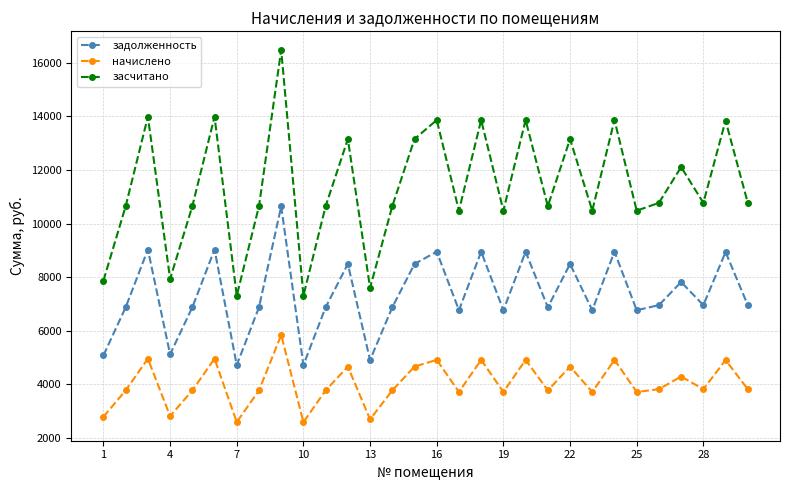

What is the maximum value for начислено?

5840.8